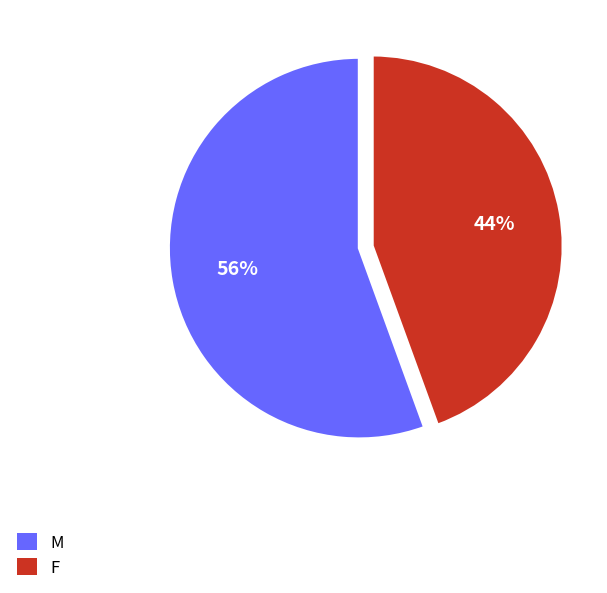

How many slices are in this pie chart?

2